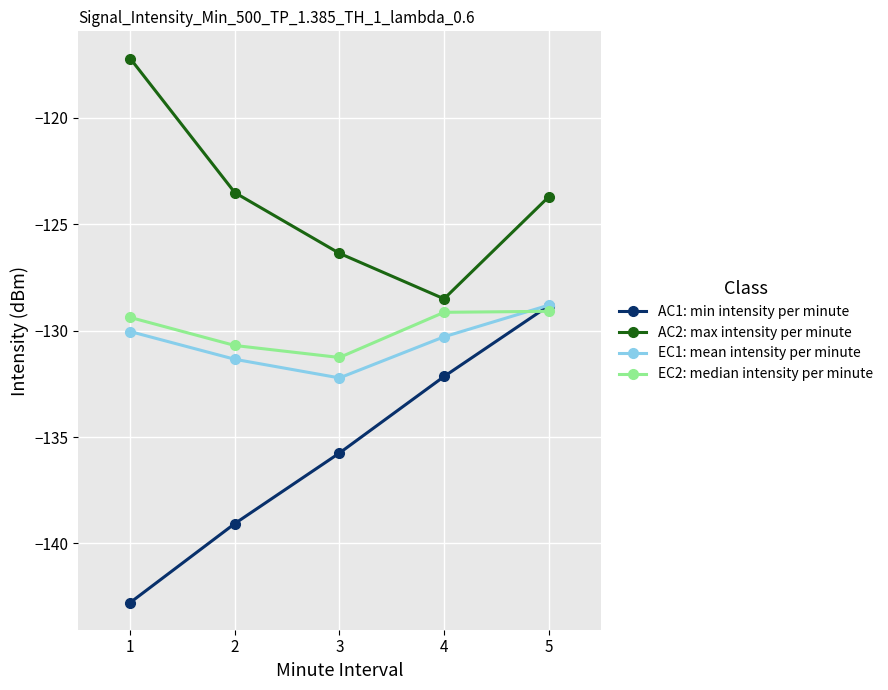

How many lines are shown in the chart?

4